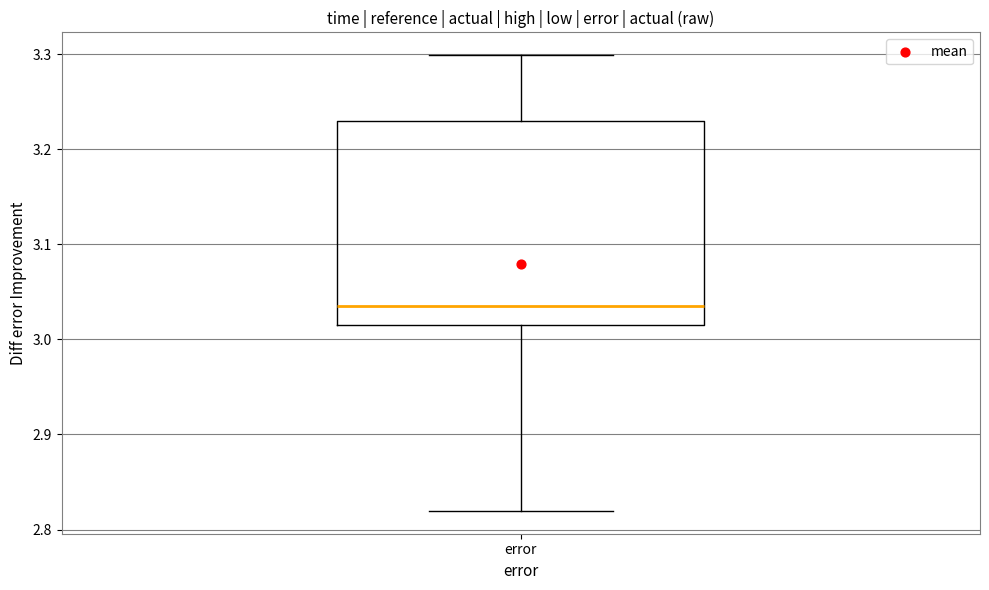

Where is the upper edge of the box for error on the y-axis? The values are not printed on the chart, so give them approximately, as read against the axis.

3.23